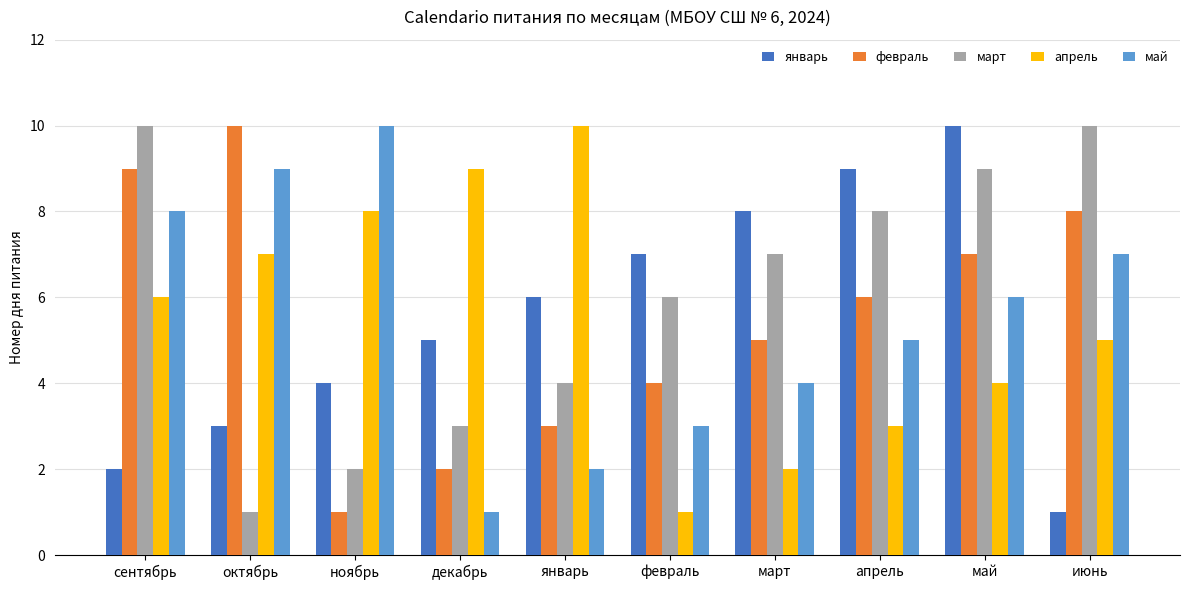

Where does the май series first go above 6?

сентябрь